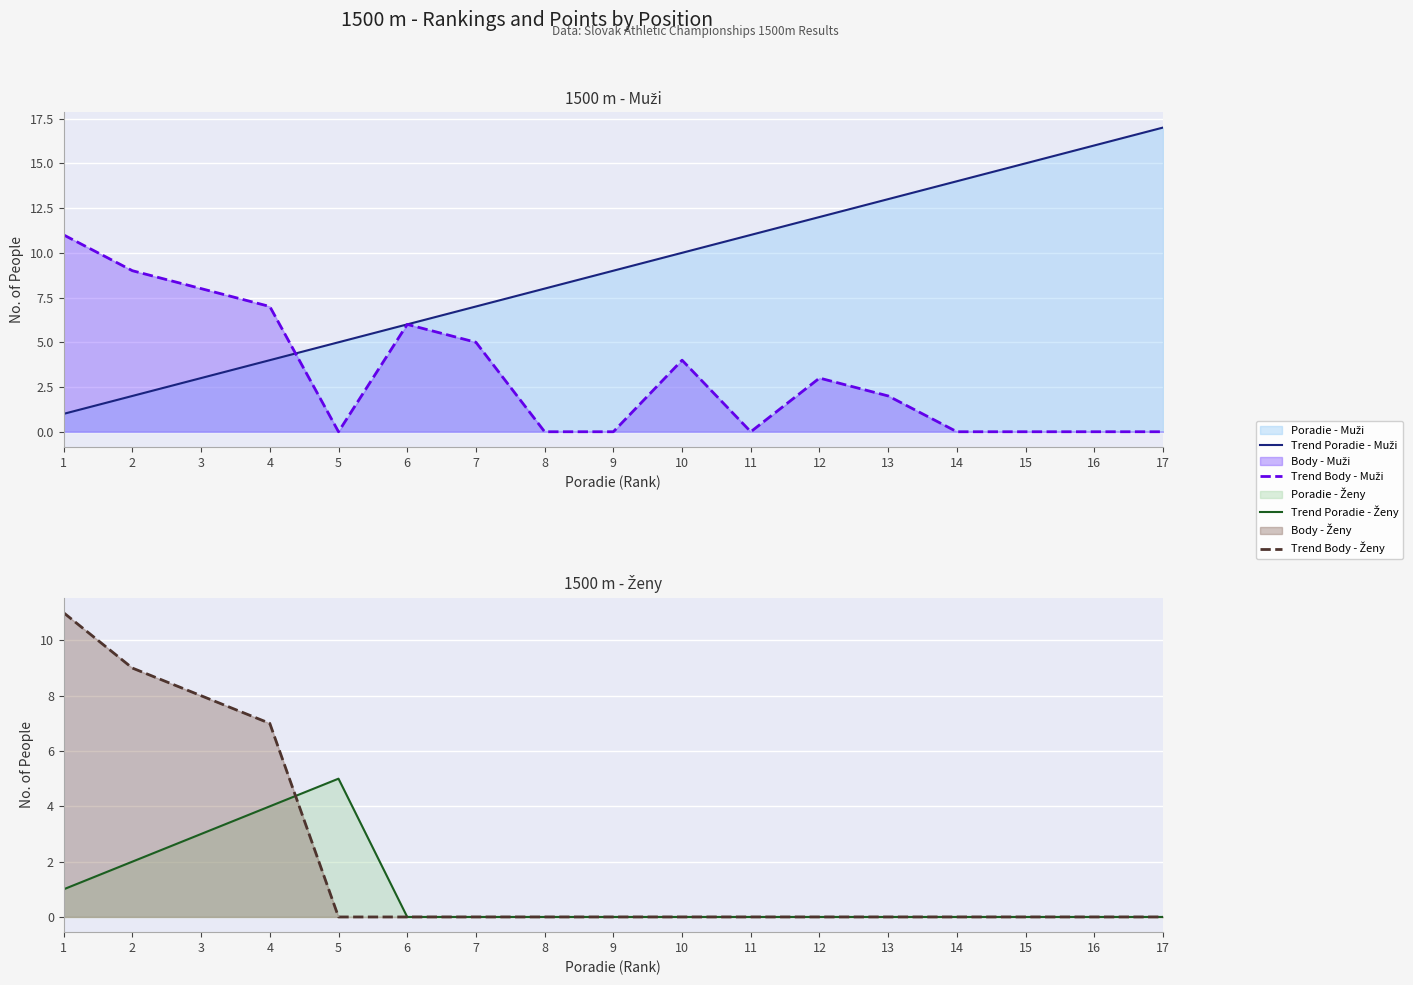

Where is Trend Poradie - Ženy nearest to the value 2?

2